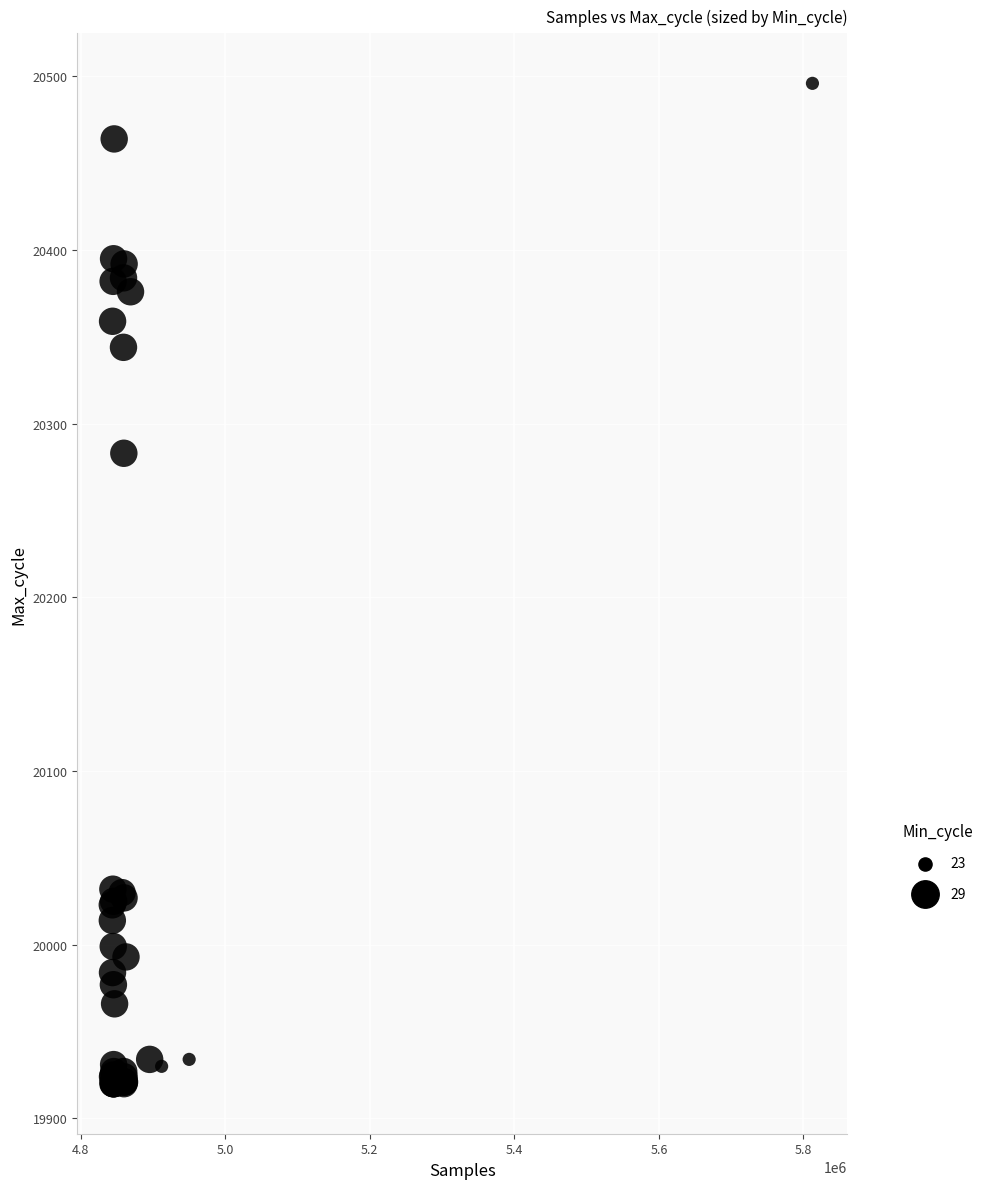

What Y value in the scatter plot is closest to 20208?

20283